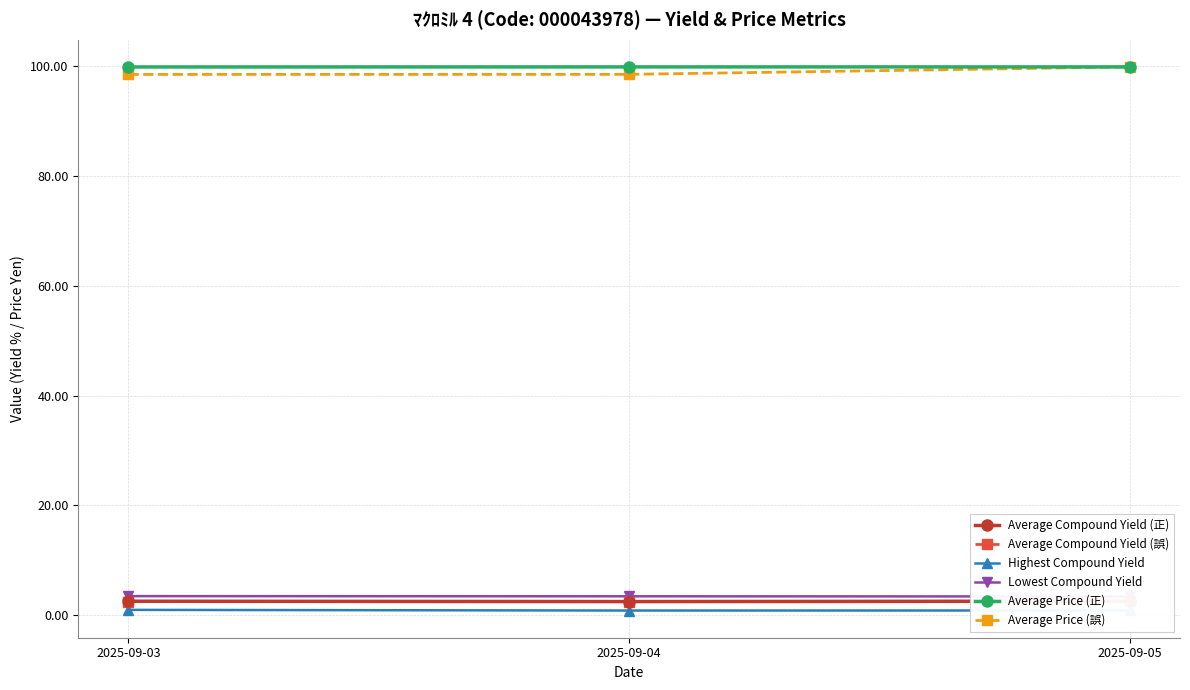

Which series has the largest range (max minus min)?

Average Price (誤)